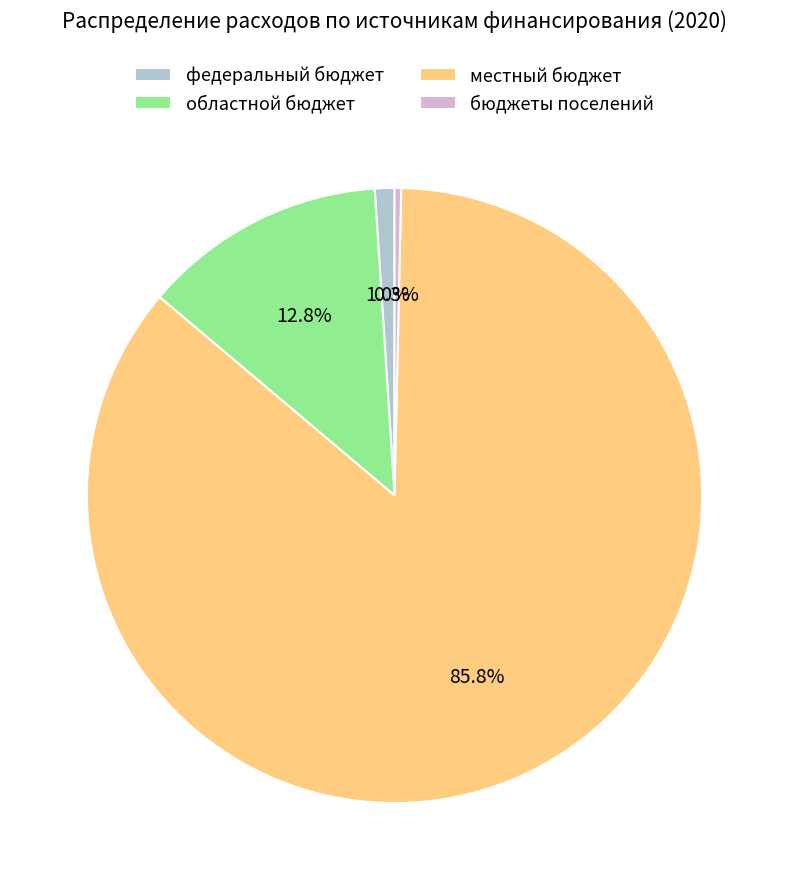

Which slice is the smallest?

бюджеты поселений